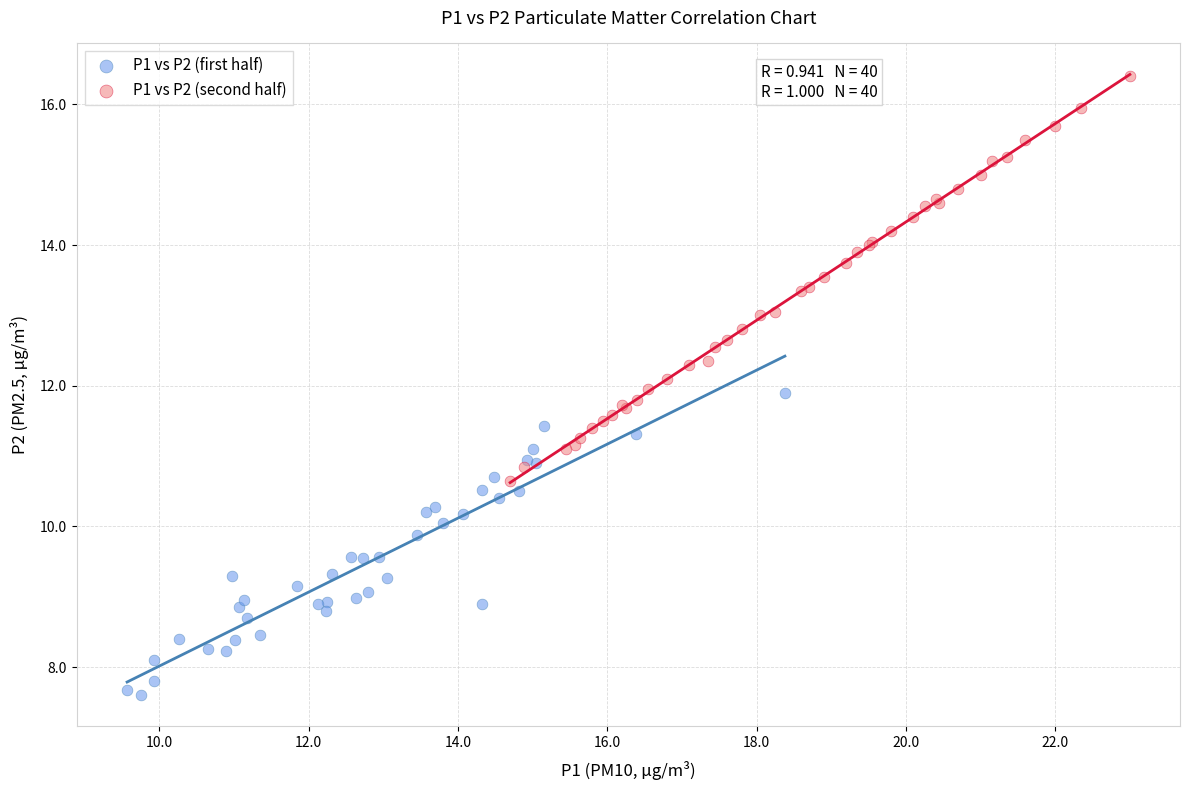

Which series contains the highest Y value?

P1 vs P2 (second half)